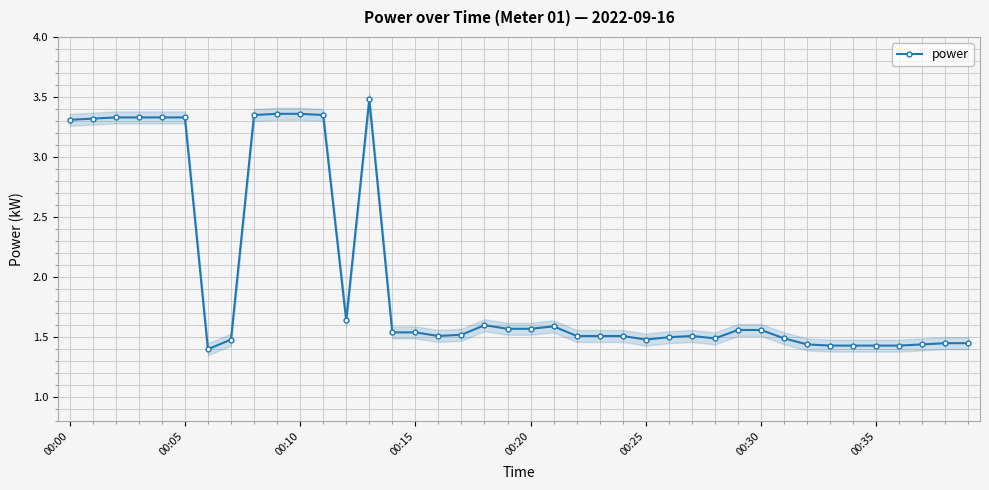

Reading left to right, transcribe all the data shown in this chart.

3.3	3.3	3.3	3.3	3.3	3.3	1.4	1.5	3.4	3.4	3.4	3.4	1.6	3.5	1.5	1.5	1.5	1.5	1.6	1.6	1.6	1.6	1.5	1.5	1.5	1.5	1.5	1.5	1.5	1.6	1.6	1.5	1.4	1.4	1.4	1.4	1.4	1.4	1.4	1.4